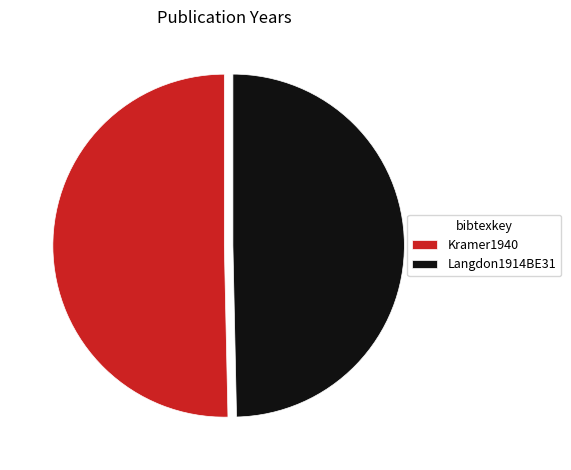

What is the largest slice in the pie chart?

Kramer1940